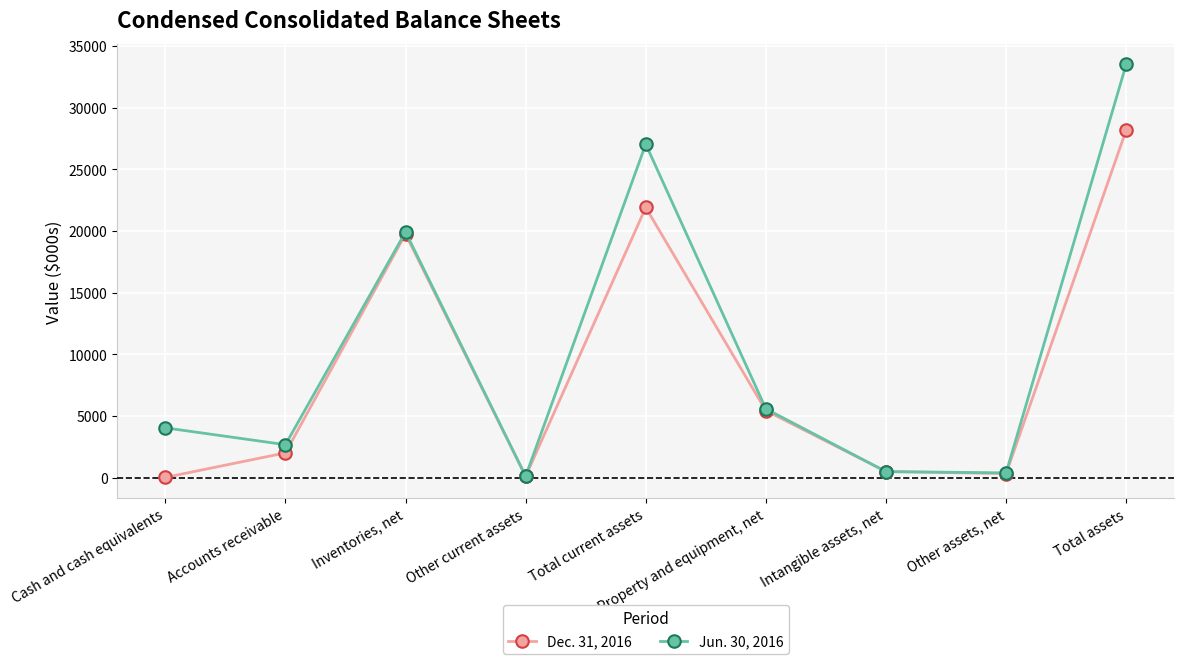

What is the label of the 3rd point from the right?

Intangible assets, net